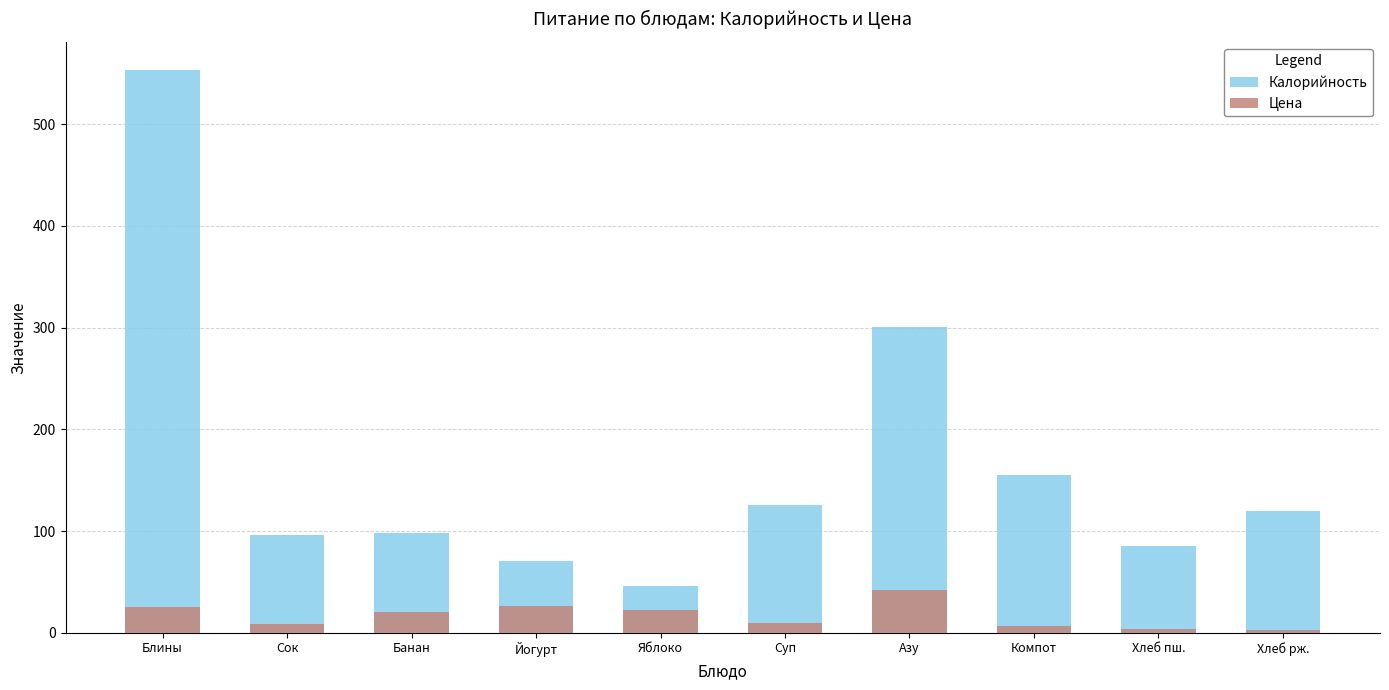

Reading right to left, extract all data points from this chart.

Калорийность: 120.0	85.0	155.0	301.0	126.0	45.6	71.0	98.0	96.0	553.4
Цена: 3.0	4.0	6.4	42.0	9.6	22.2	26.0	20.0	9.0	24.8